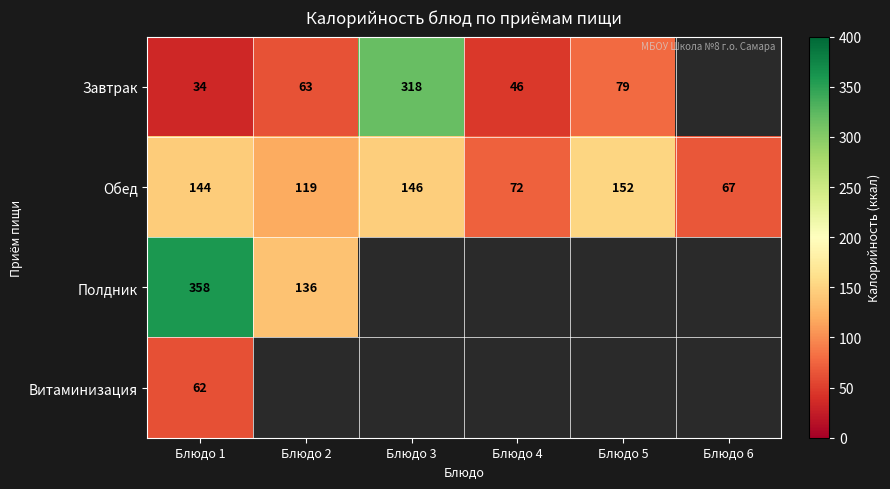

The value of Обед at Блюдо 3 is 68. True or false?

False